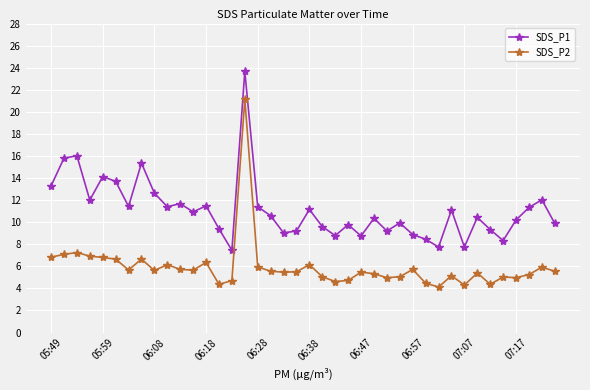

How many distinct data groups are displayed?

2